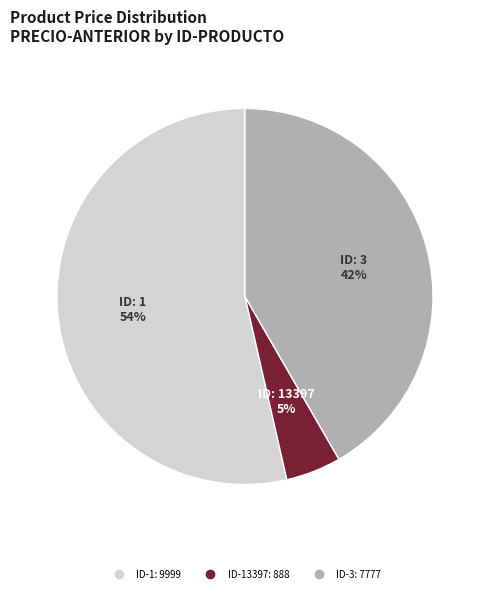

Does any single category account for the majority?

Yes